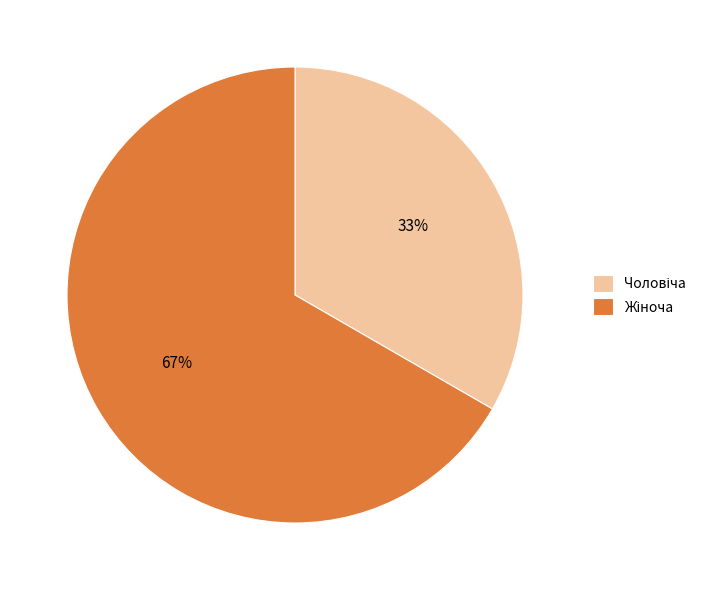

Is there a majority slice in this chart?

Yes